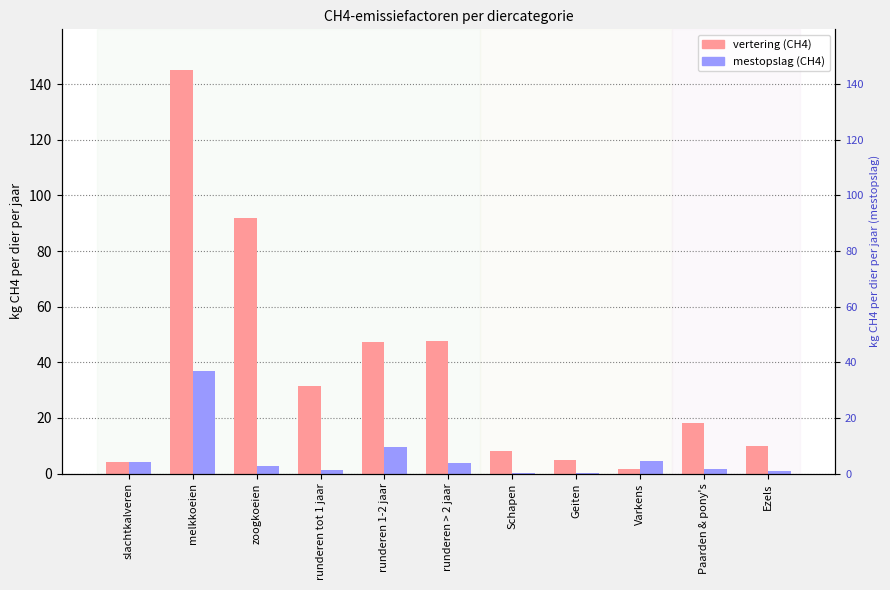

What is the difference between the second highest and second lowest values in the vertering series?

88.0